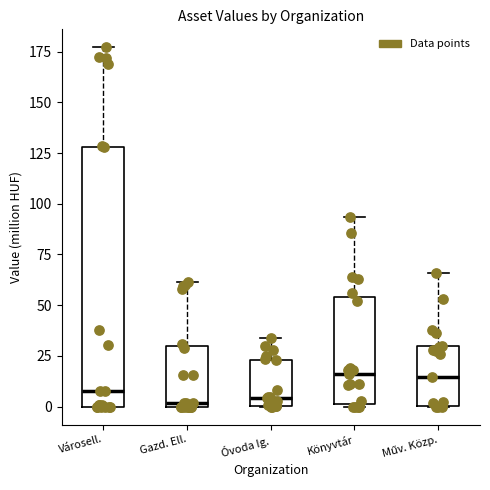

Where does the median line of the box for Műv. Közp. sit on the y-axis? The values are not printed on the chart, so give them approximately, as read against the axis.

15